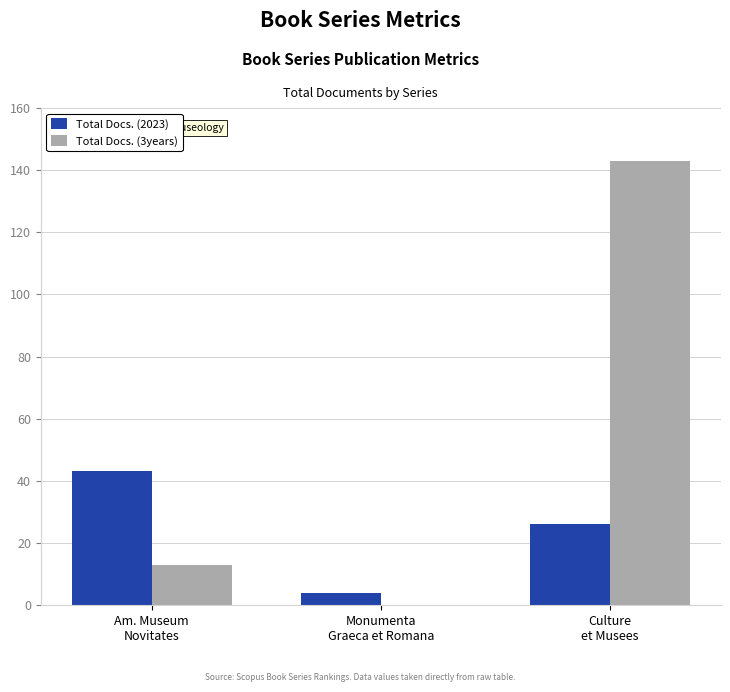

What is the sum of all Total Docs. (2023) values?

73